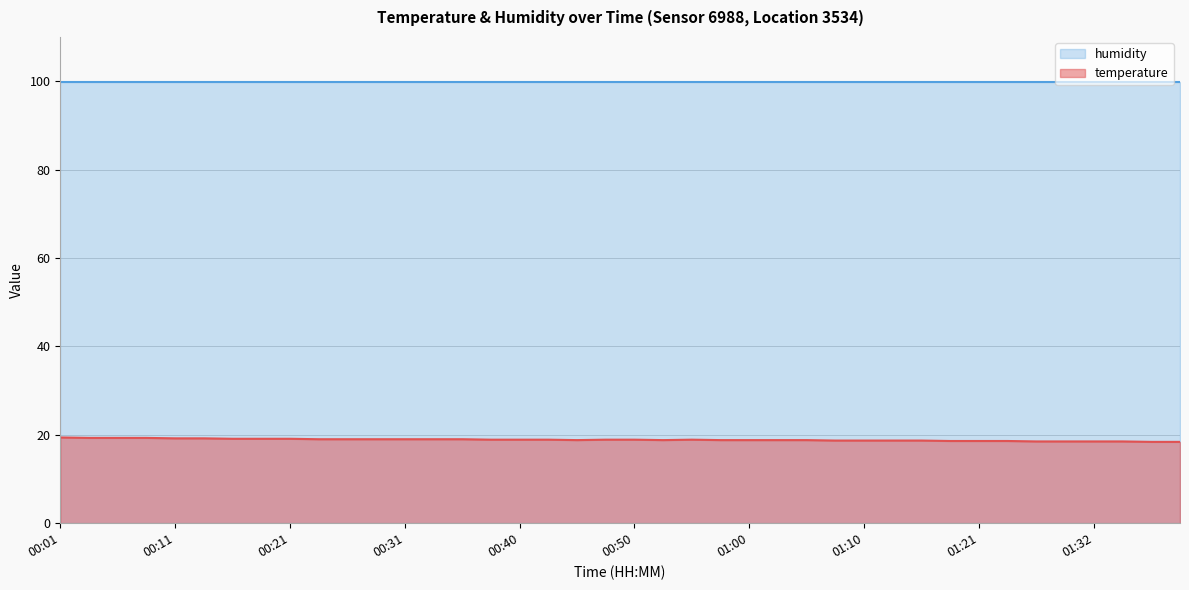

What position from the right is 01:10?

12